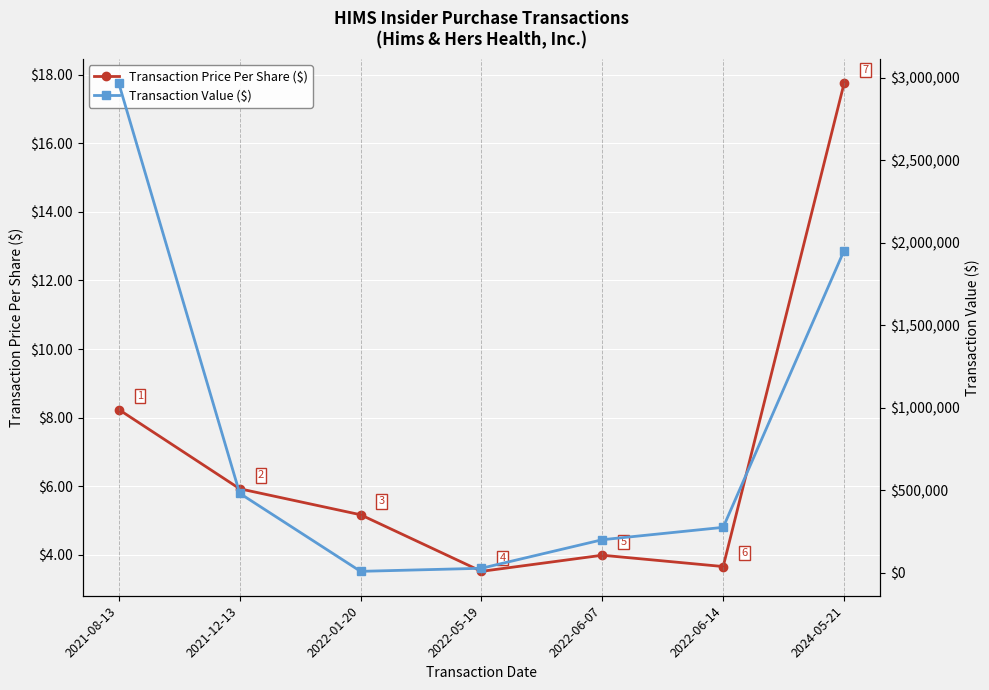

How many lines are shown in the chart?

2